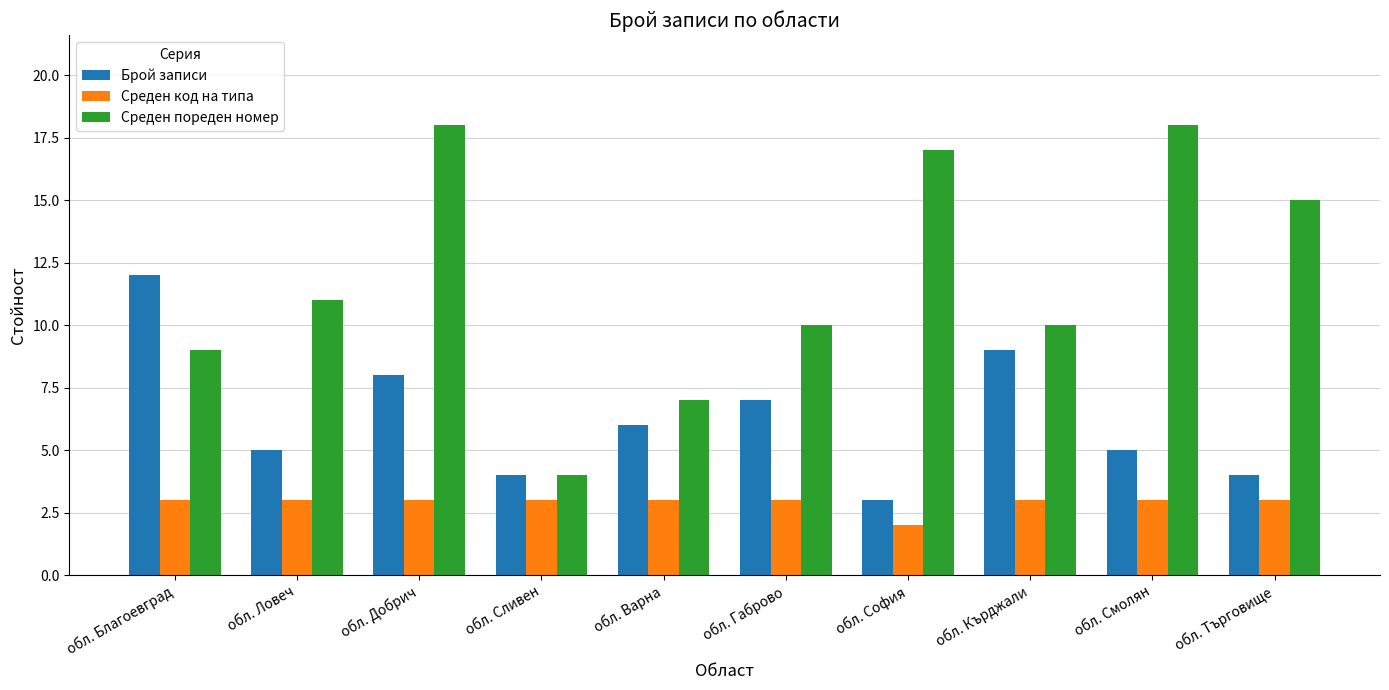

At how many categories does at least one series exceed 2?

10